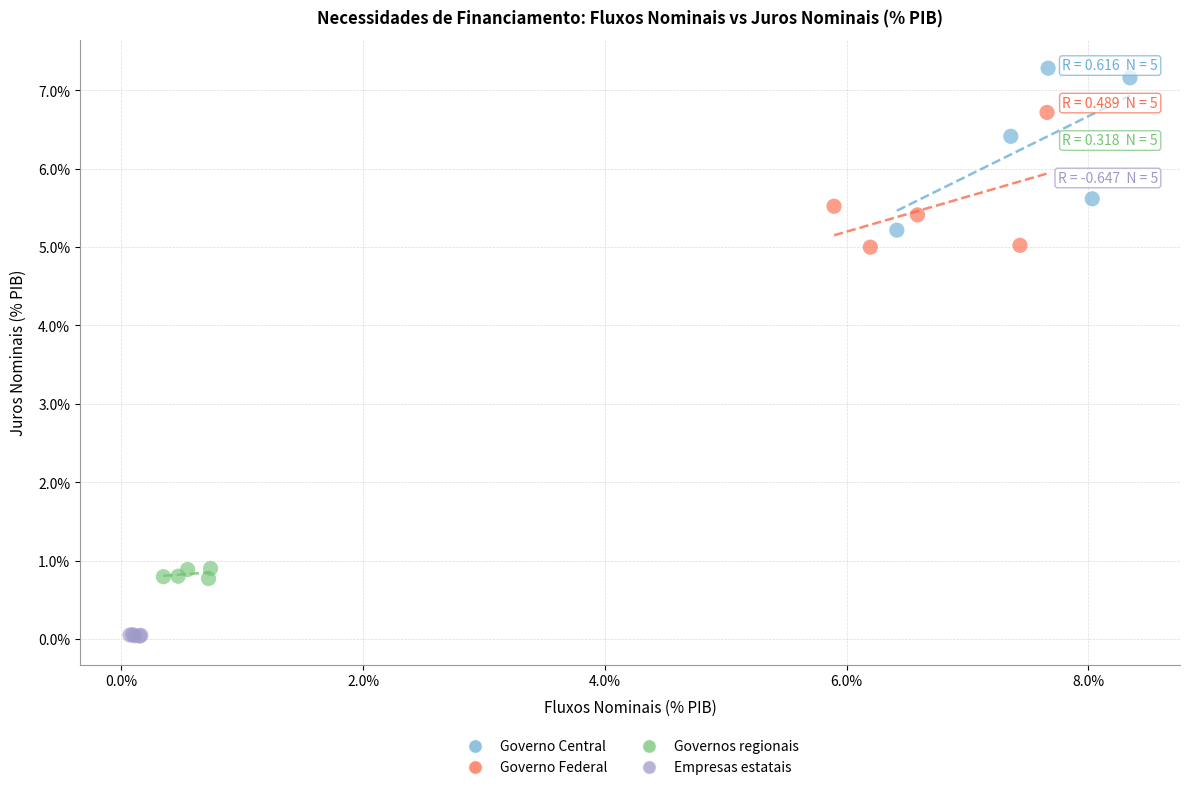

Which series reaches the minimum Y coordinate?

Empresas estatais